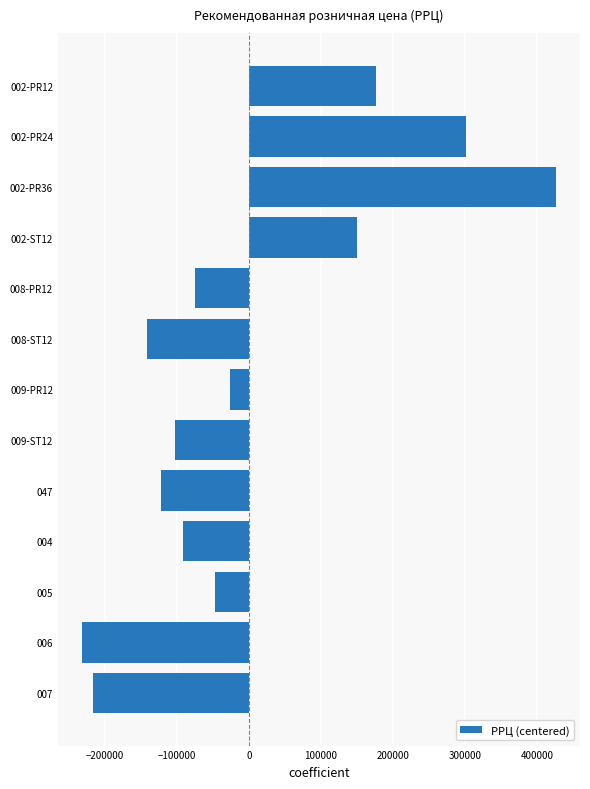

How many values are below zero?

9